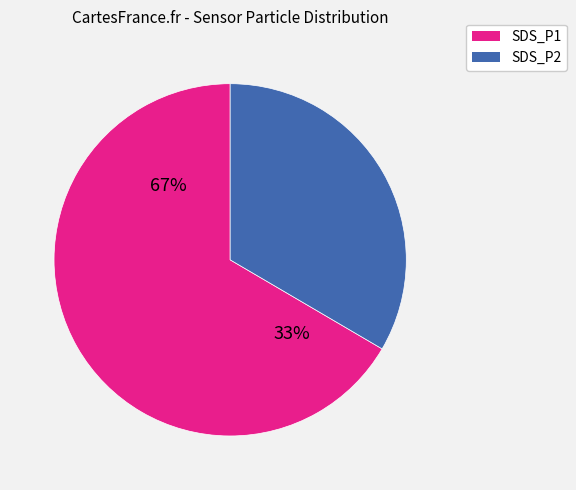

The SDS_P2 slice represents 21% of the pie. True or false?

False